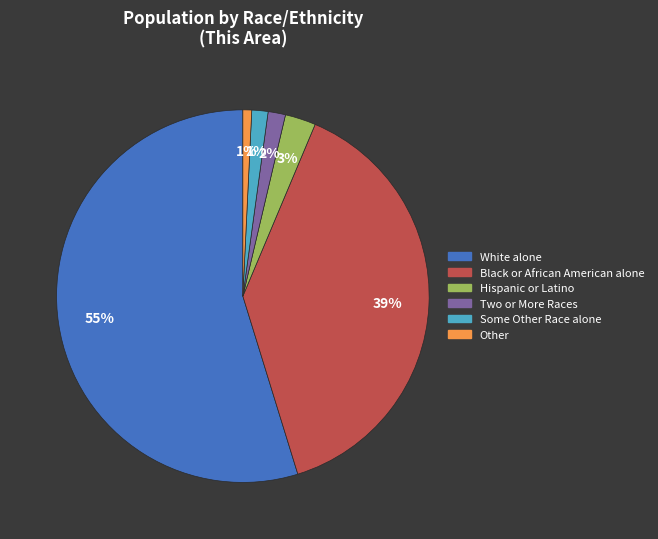

Is the sum of Some Other Race alone and Other greater than half?

No